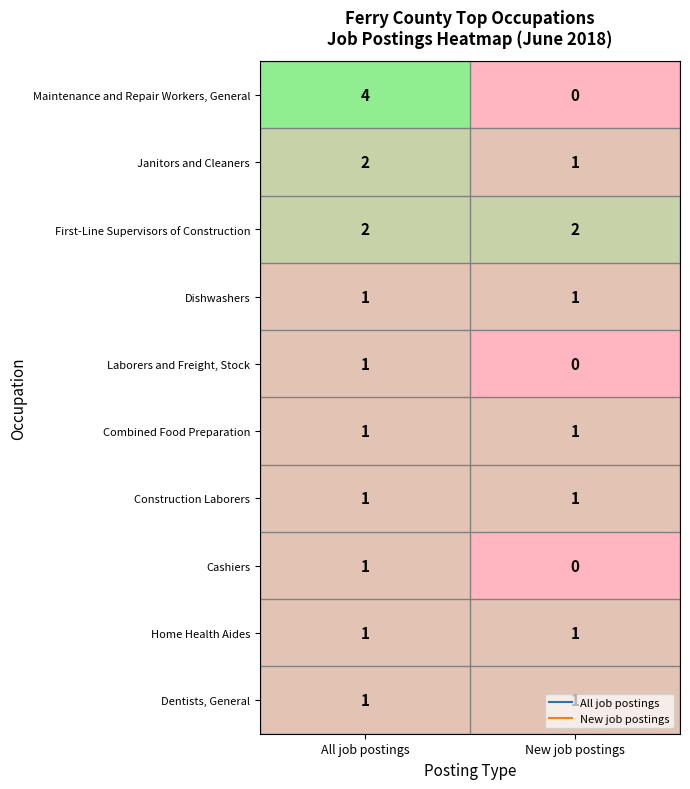

The Dishwashers series shows 1 at All job postings. True or false?

True